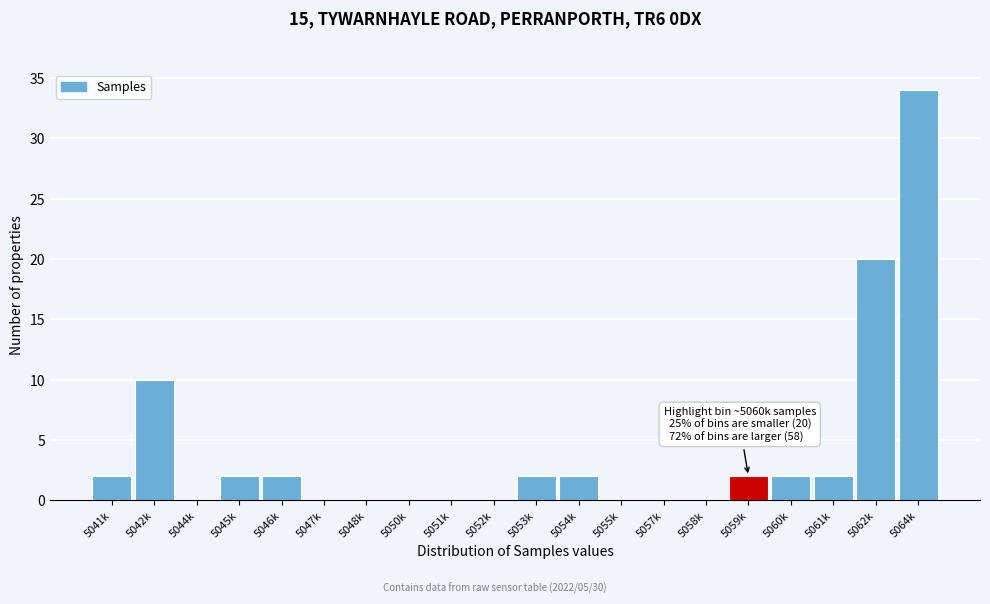

Reading right to left, transcribe all the data shown in this chart.

5064k=34	5062k=20	5061k=2	5060k=2	5059k=2	5058k=0	5057k=0	5055k=0	5054k=2	5053k=2	5052k=0	5051k=0	5050k=0	5048k=0	5047k=0	5046k=2	5045k=2	5044k=0	5042k=10	5041k=2